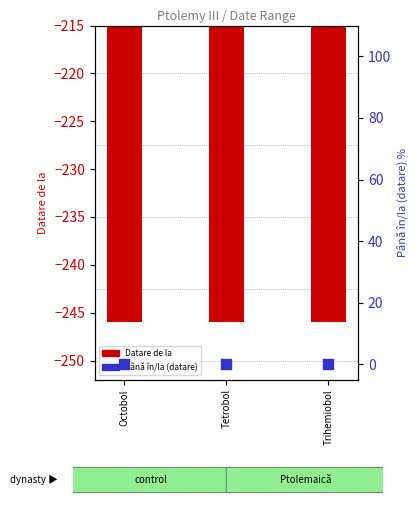

Which series has the largest Y range (max minus min)?

Datare de la